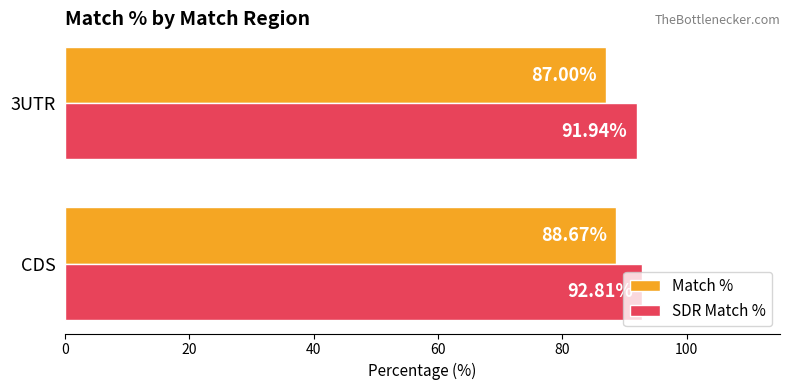

Where is Match % nearest to the value 87?

3UTR